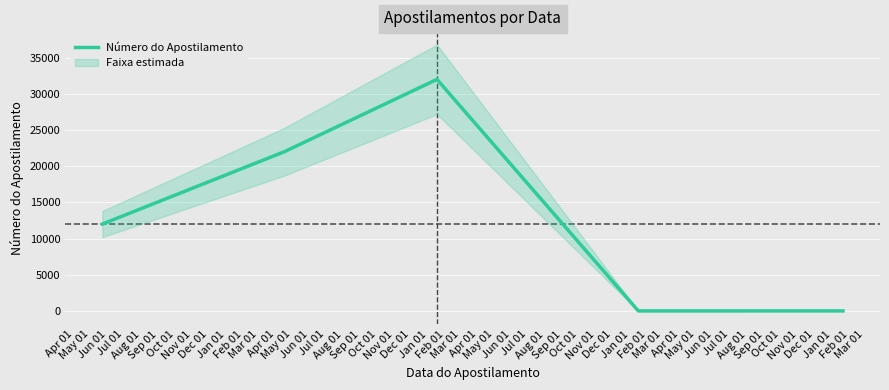

How many categories are shown in the chart?

5